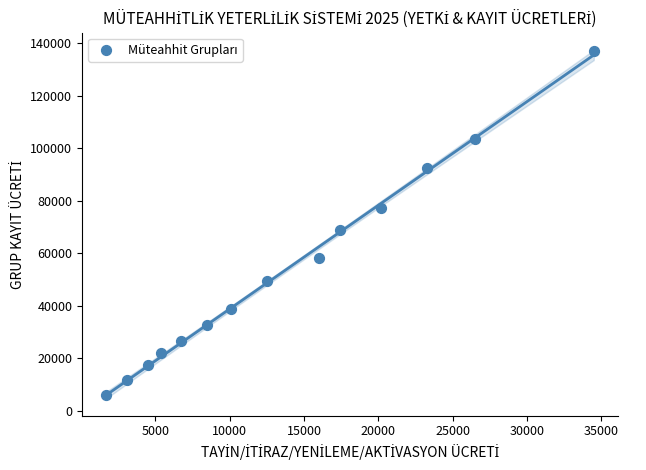

What Y value in the scatter plot is closest to 71600?

68900